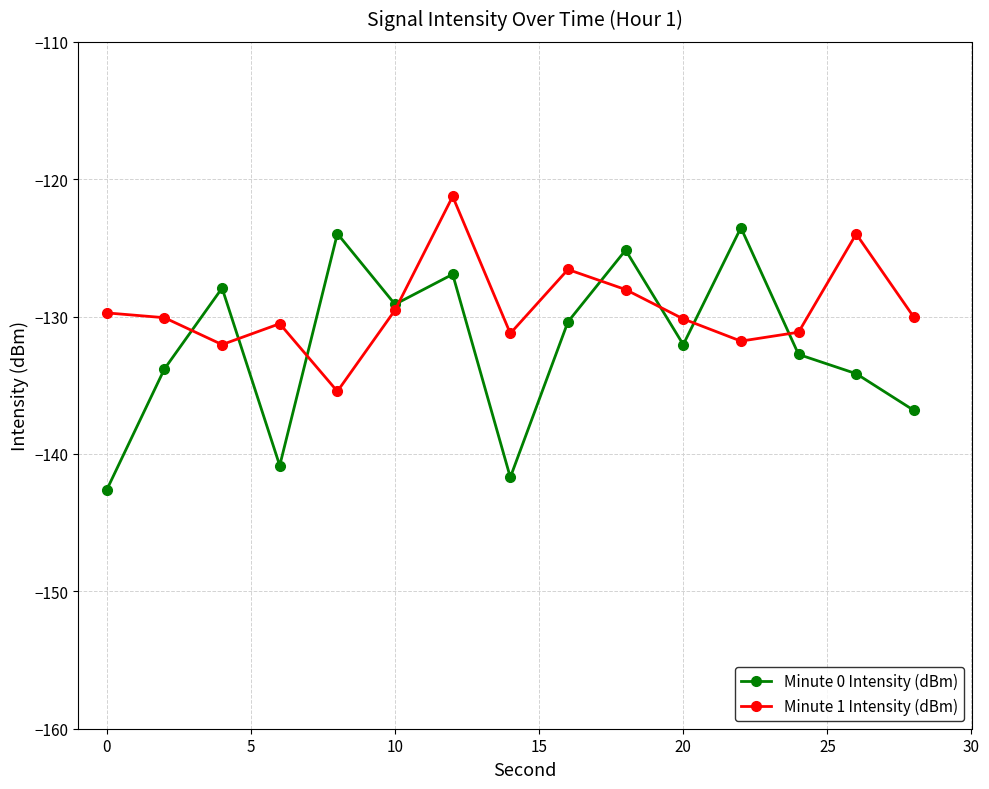

How many interior local valleys does the Minute 0 Intensity (dBm) series have?

4